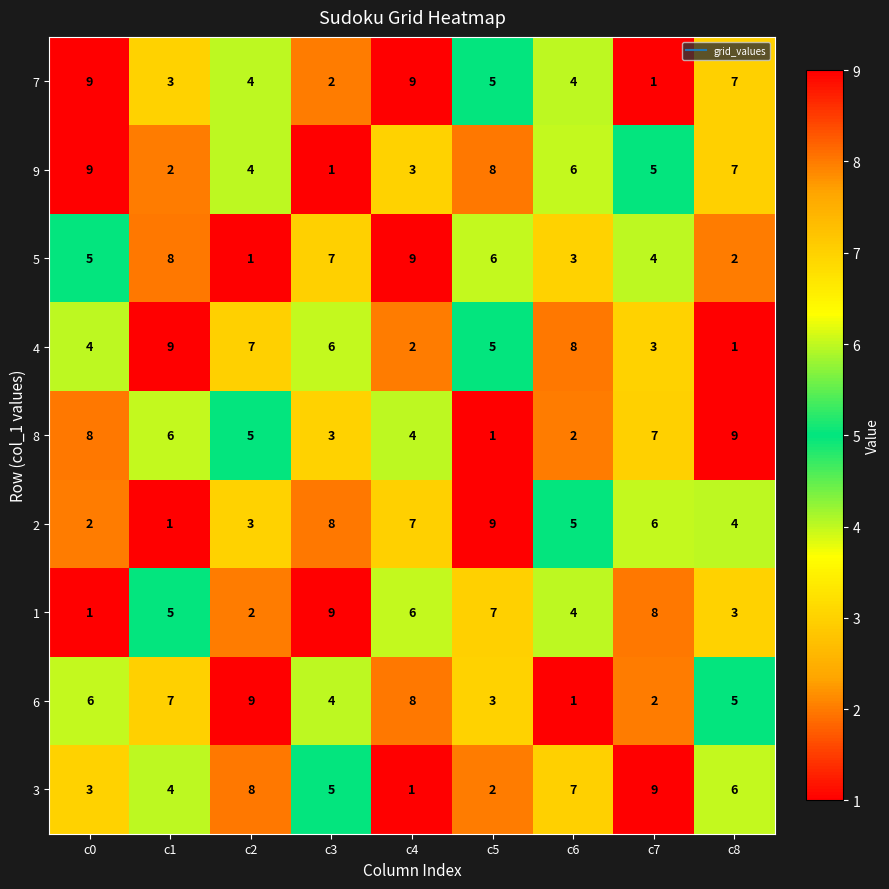

At how many categories does at least one series exceed 6?

9